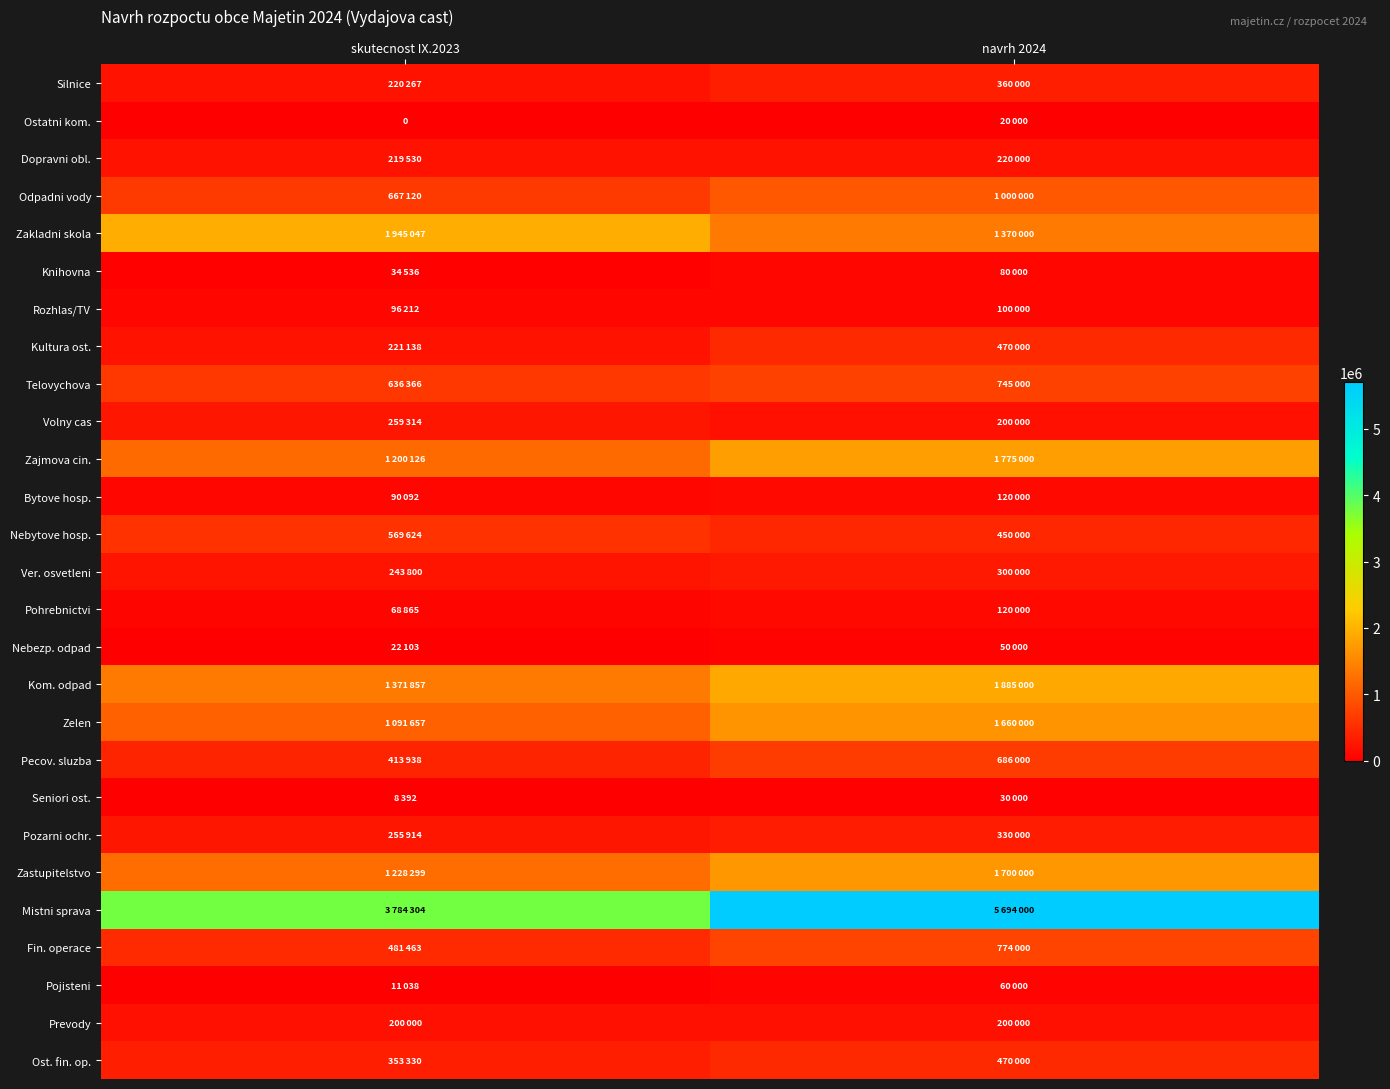

What is the sum of the Zajmova cin. values at navrh 2024 and skutecnost IX.2023?

2975126